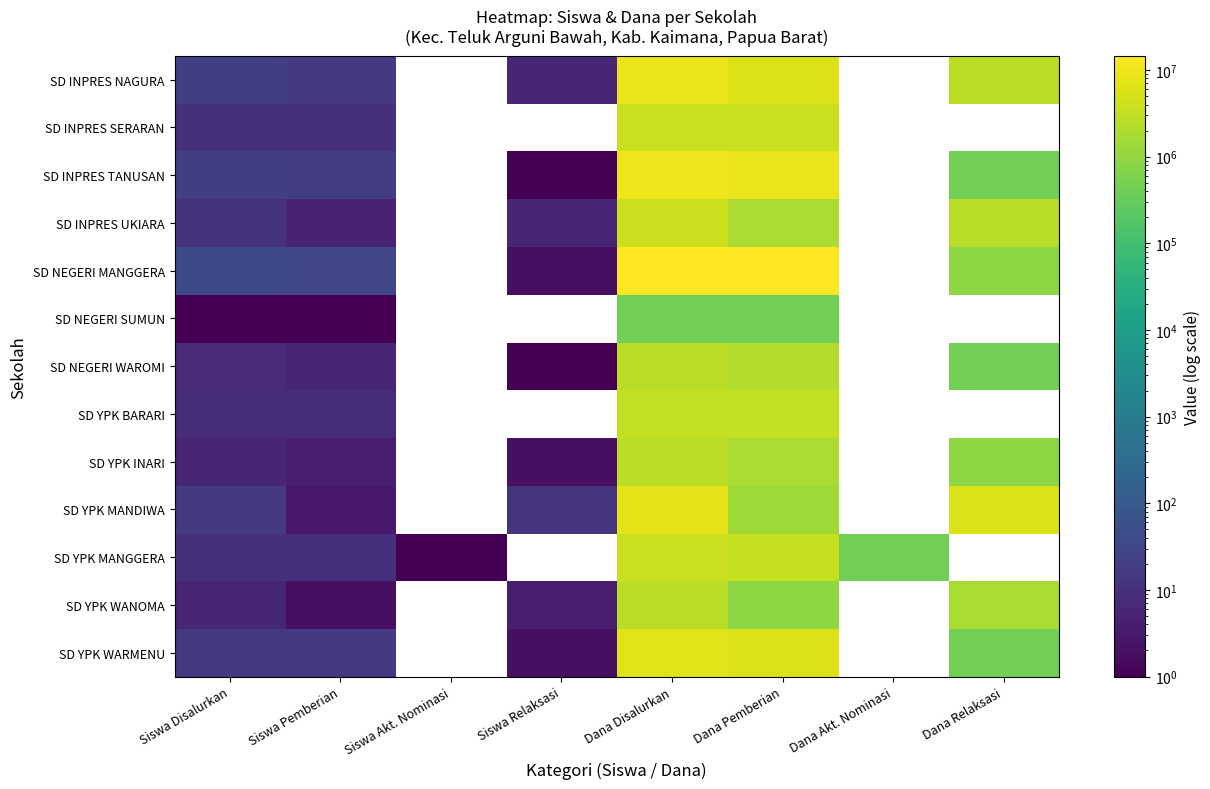

At which category is the sum across all series the highest?

Dana Disalurkan